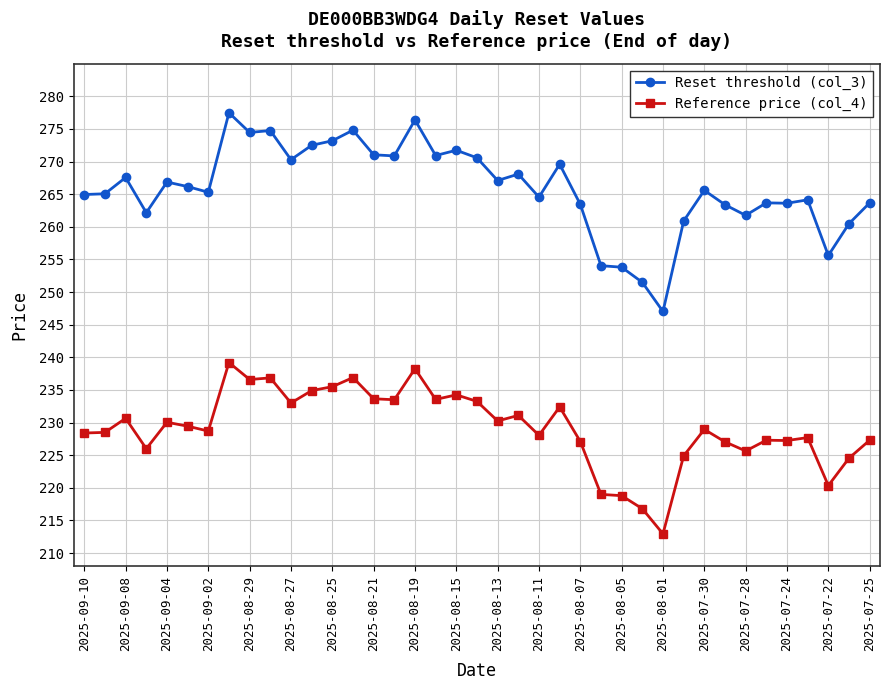

Rank the series by their maximum value, from lowest to highest.

Reference price (col_4), Reset threshold (col_3)